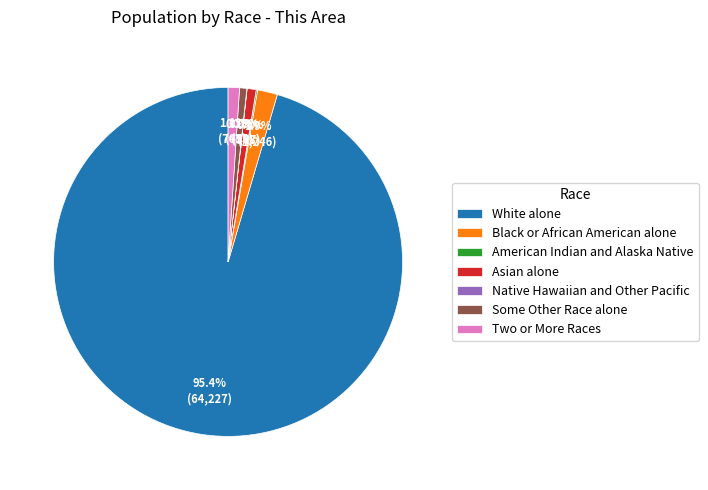

What percentage is the Some Other Race alone slice, to the nearest percent?

1%